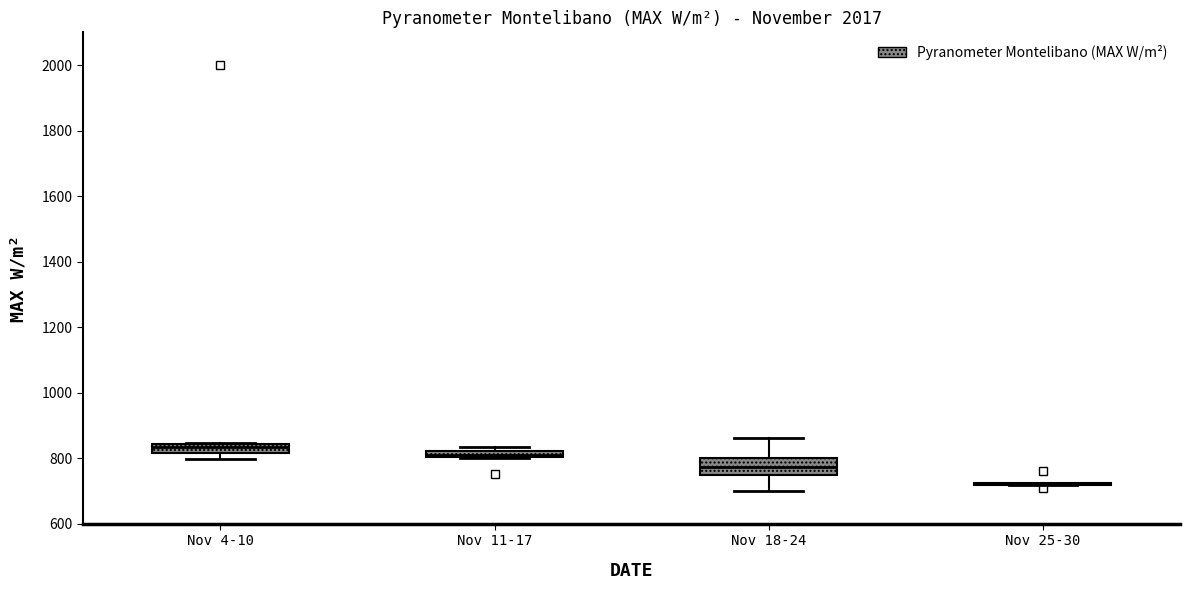

Which box is the tallest, from its lower edge to its upper edge?

Nov 18-24